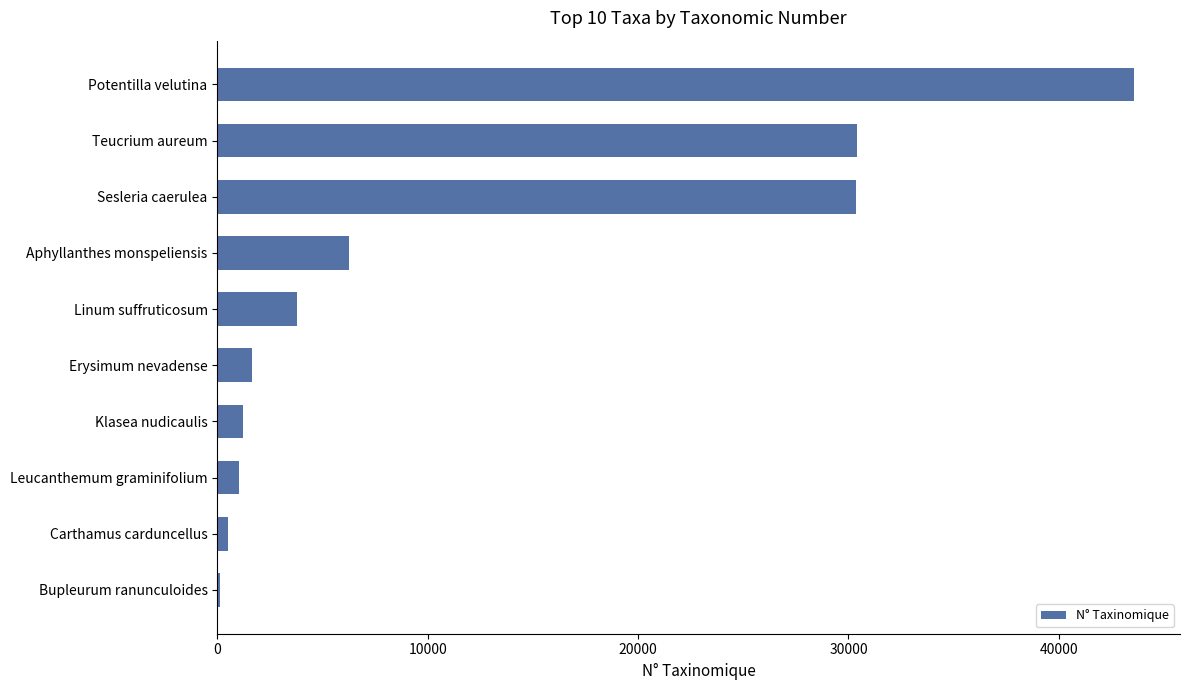

Which category has the highest value across all series?

Potentilla velutina